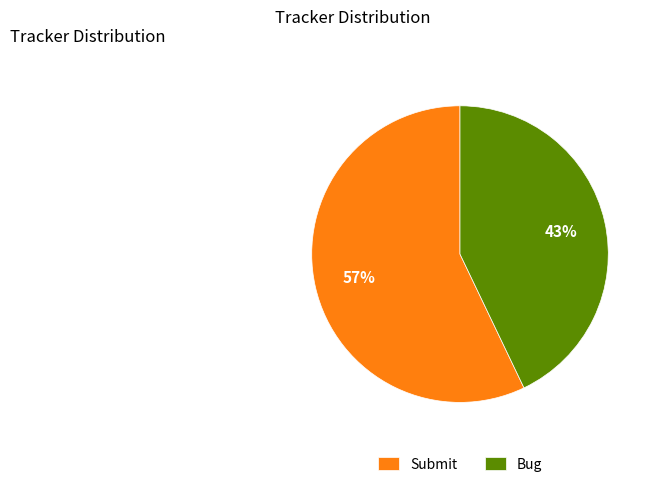

Which has a higher value, Bug or Submit?

Submit